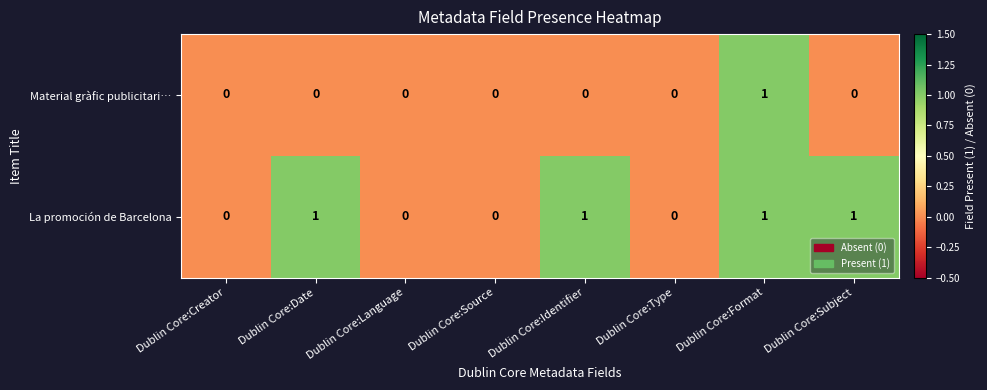

Count the La promoción de Barcelona values in the range 0 to 1.

8